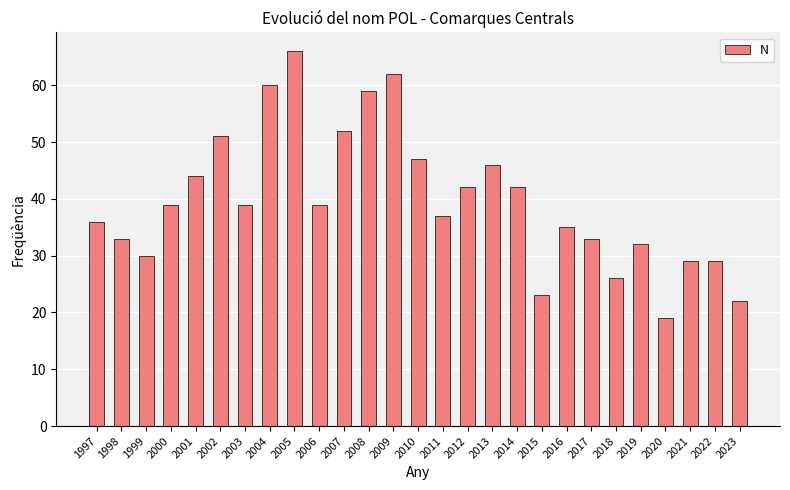

The value at 2017 is 33. True or false?

True